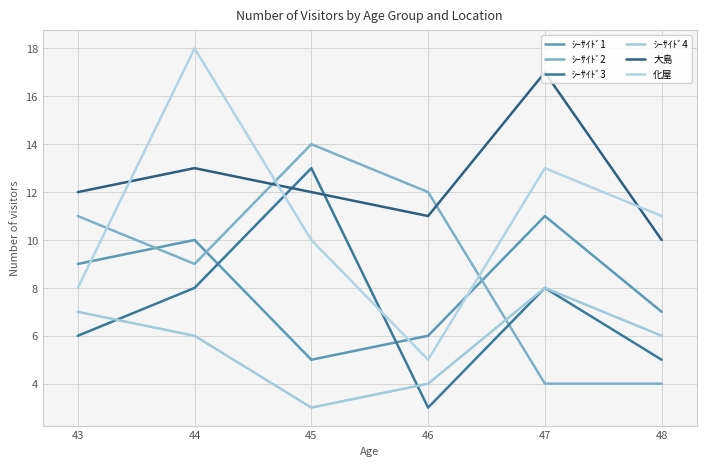

What is the sum of all ｼｰｻｲﾄﾞ3 values?

43